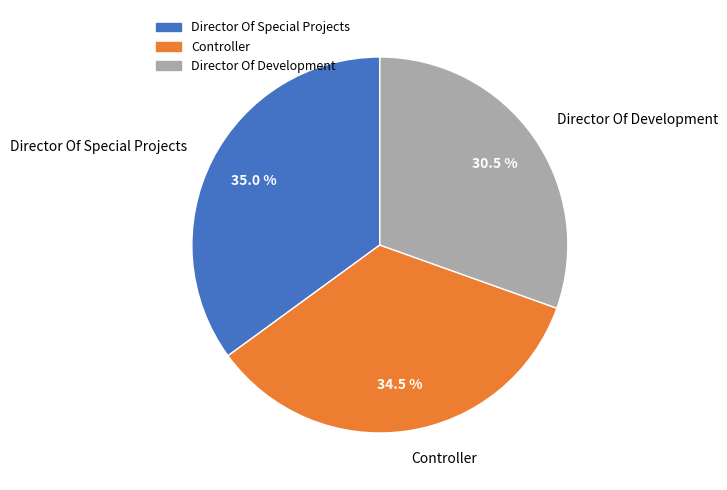

Does any single category account for the majority?

No